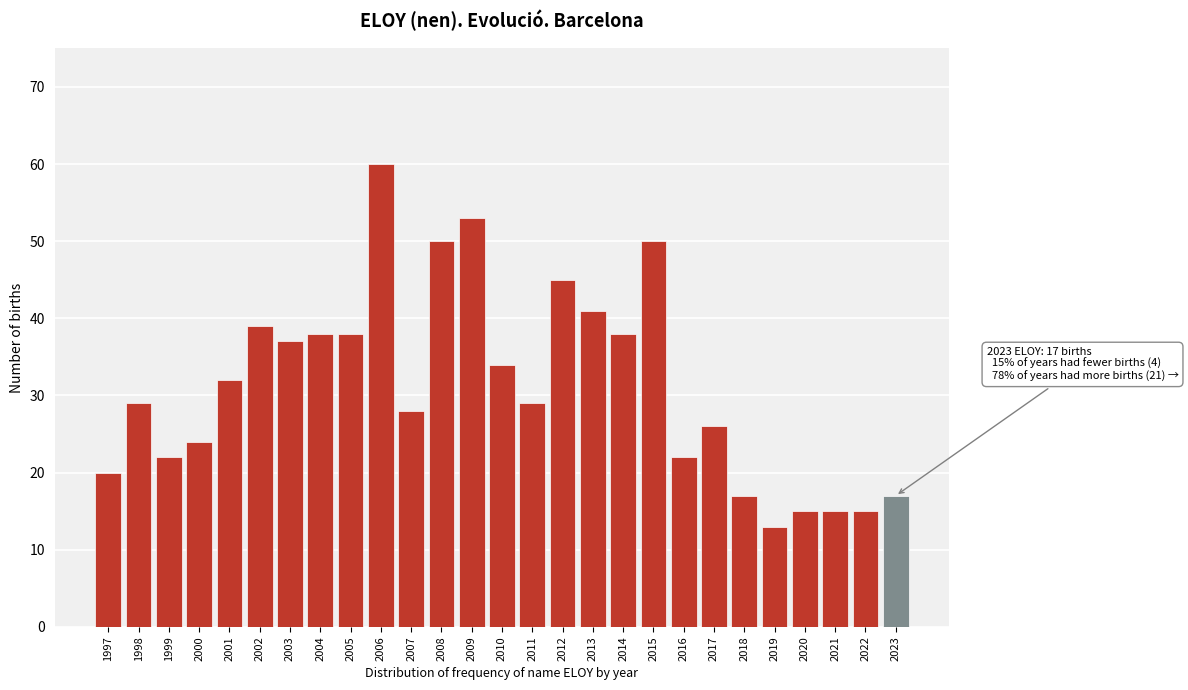

Reading right to left, transcribe all the data shown in this chart.

2023=17	2022=15	2021=15	2020=15	2019=13	2018=17	2017=26	2016=22	2015=50	2014=38	2013=41	2012=45	2011=29	2010=34	2009=53	2008=50	2007=28	2006=60	2005=38	2004=38	2003=37	2002=39	2001=32	2000=24	1999=22	1998=29	1997=20